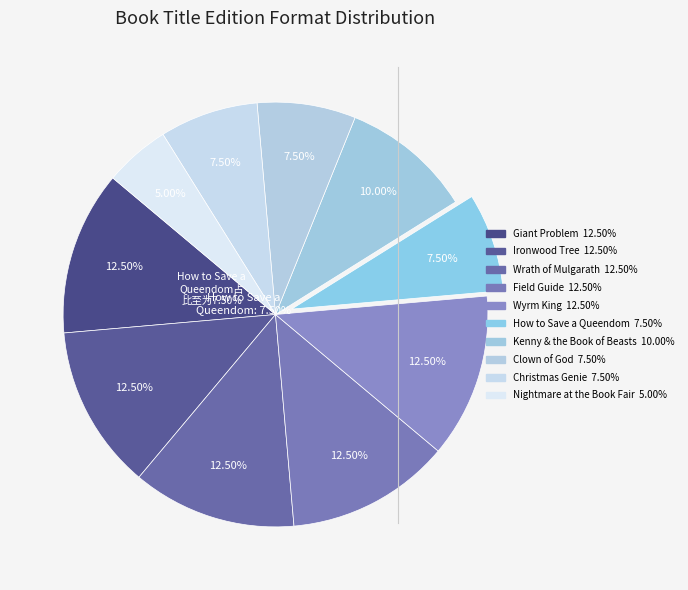

How many segments does this pie chart have?

10